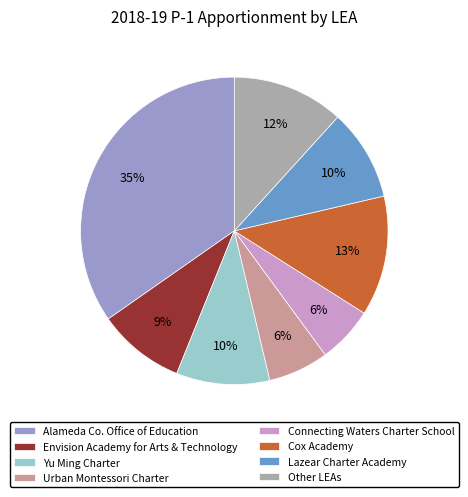

To the nearest percent, what is the average slice percentage?

12%